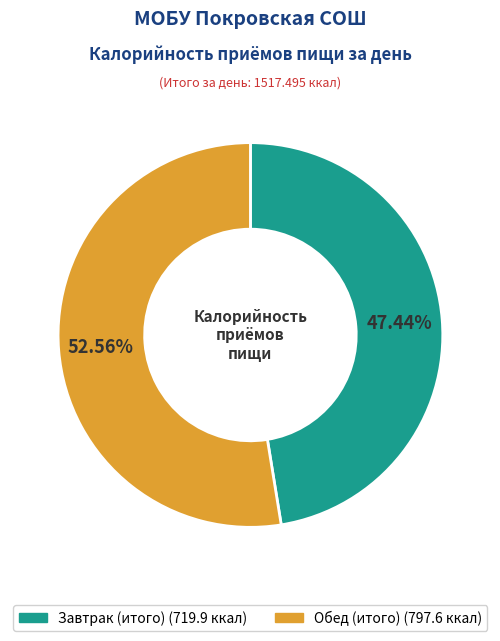

To the nearest percent, what is the combined percentage of Обед (итого) and Завтрак (итого)?

100%